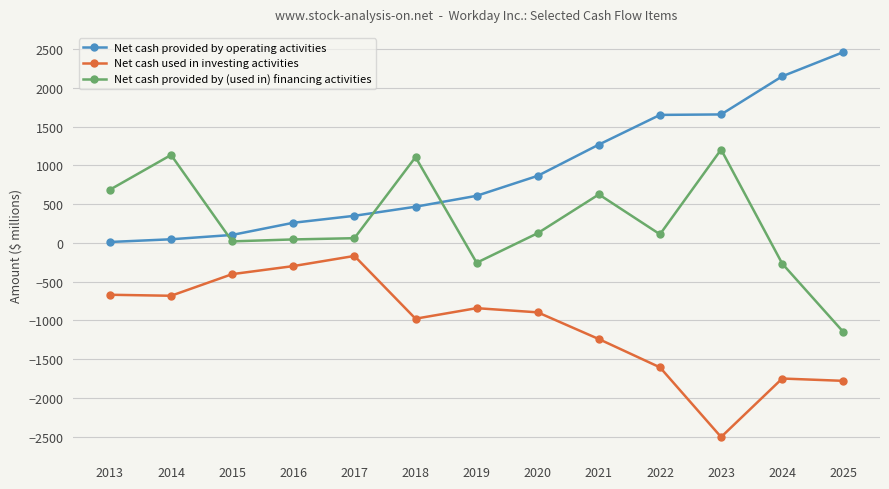

Is the value of Net cash used in investing activities at 2014 greater than the value of Net cash provided by (used in) financing activities at 2021?

No